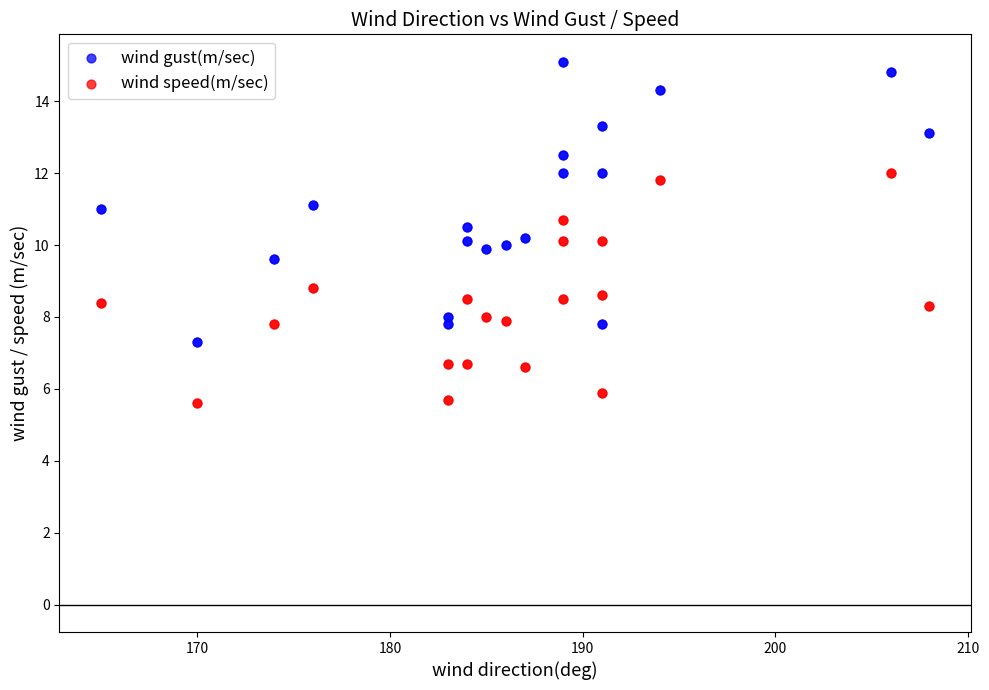

Which series has the widest spread of Y values?

wind gust(m/sec)